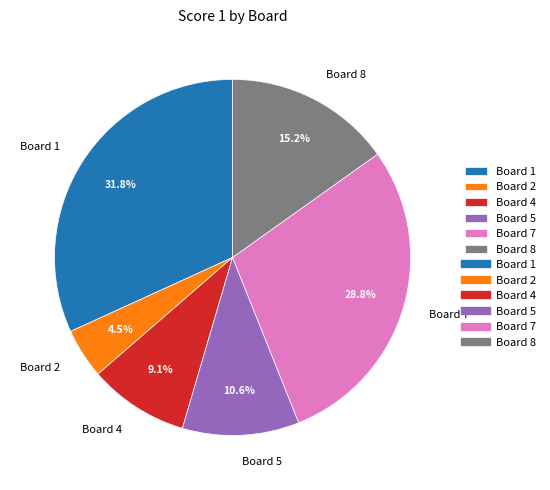

What percentage is NOT represented by Board 7?

71.2%